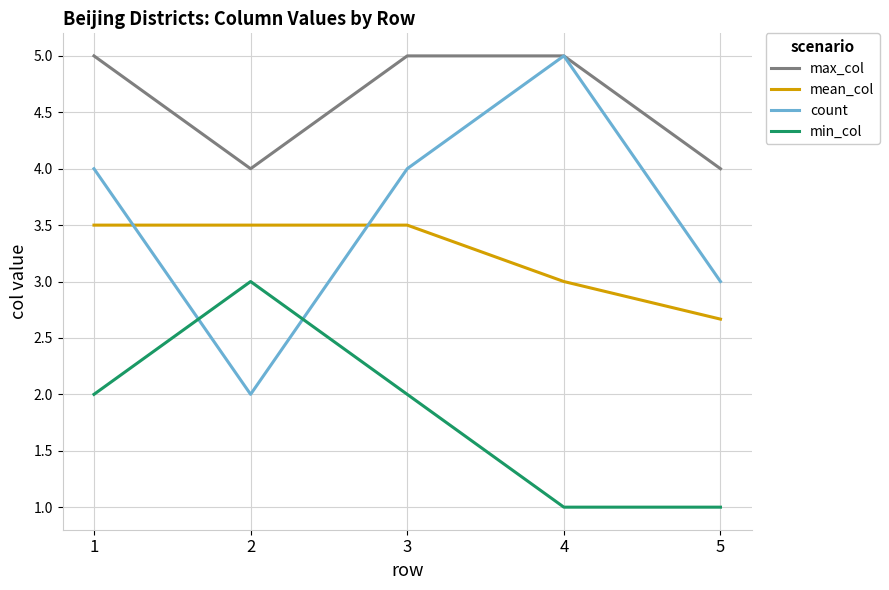

True or false: mean_col and min_col cross at least once.

False